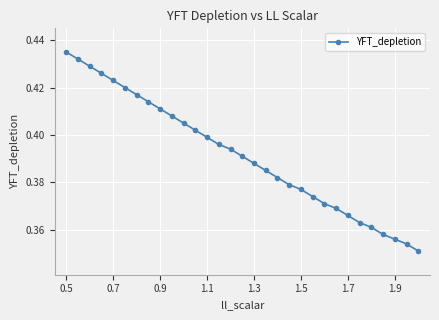

What is the sum of all values?

12.1